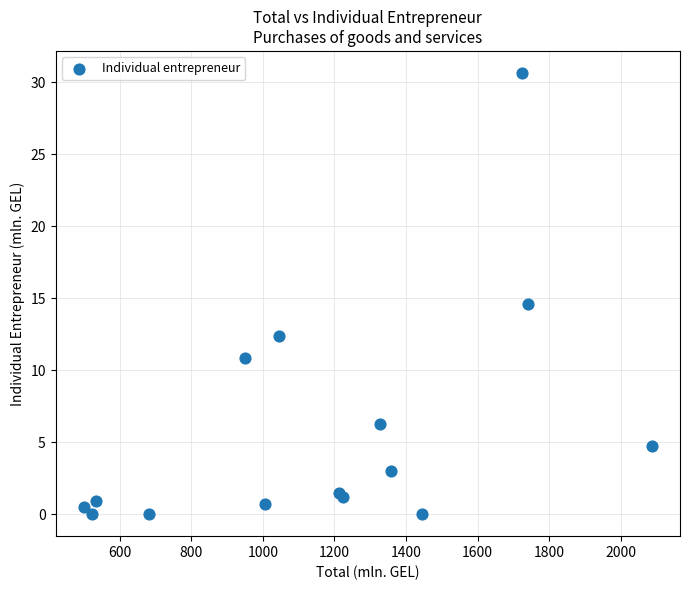

What Y value in the scatter plot is closest to 15?

14.6